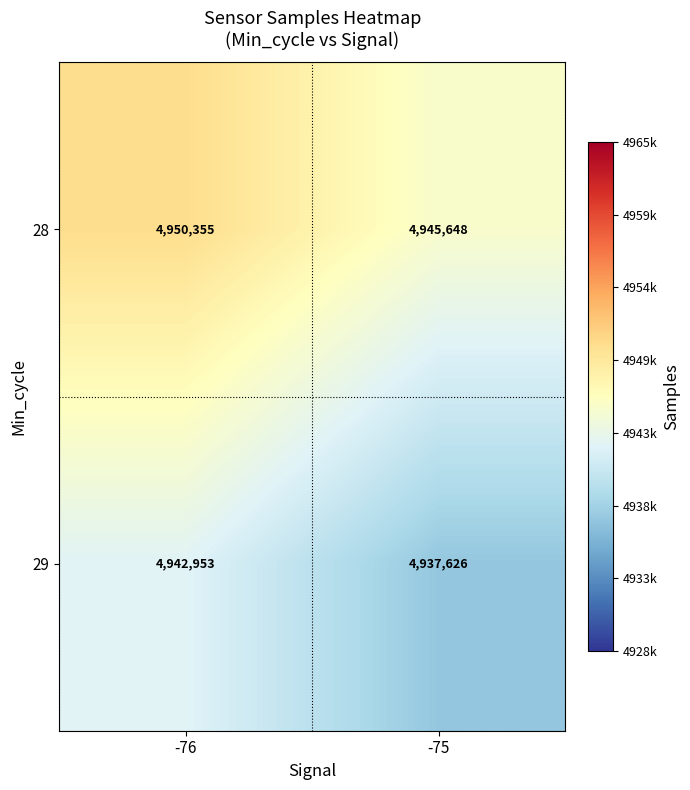

Which category has the lowest value across all series?

-75